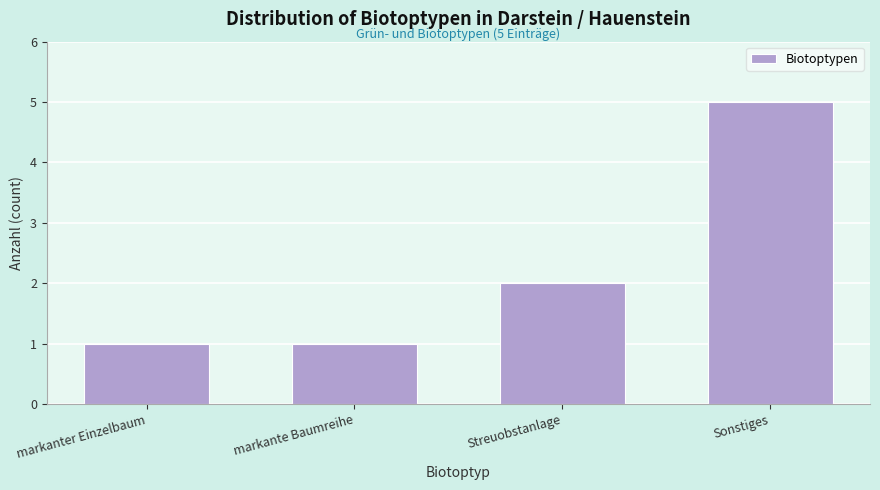

Reading right to left, transcribe all the data shown in this chart.

Sonstiges=5	Streuobstanlage=2	markante Baumreihe=1	markanter Einzelbaum=1